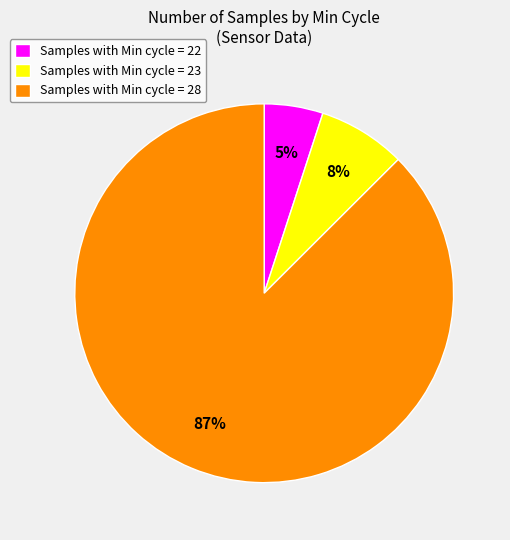

To the nearest percent, what is the difference between the largest and smallest slice percentages?

82%